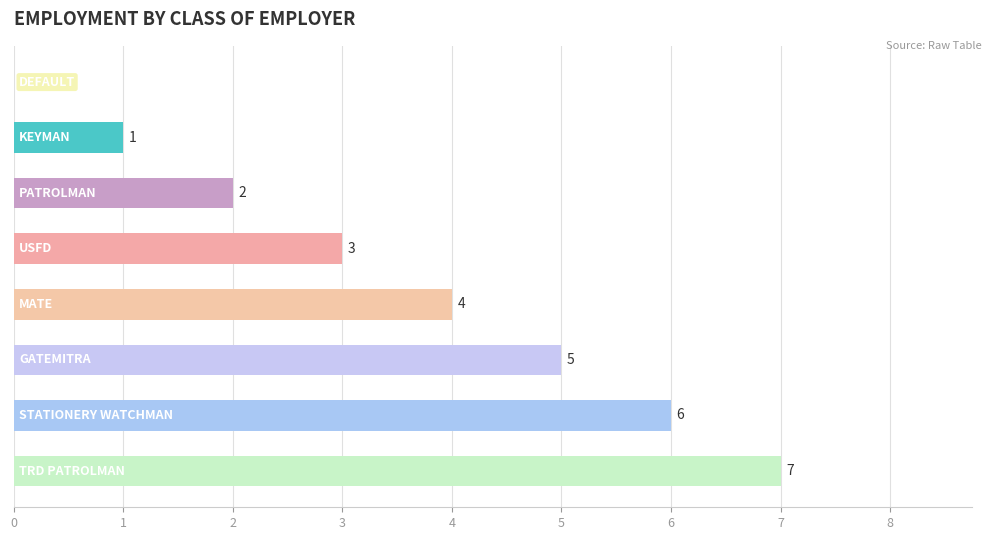

Count the number of data series in this chart.

1